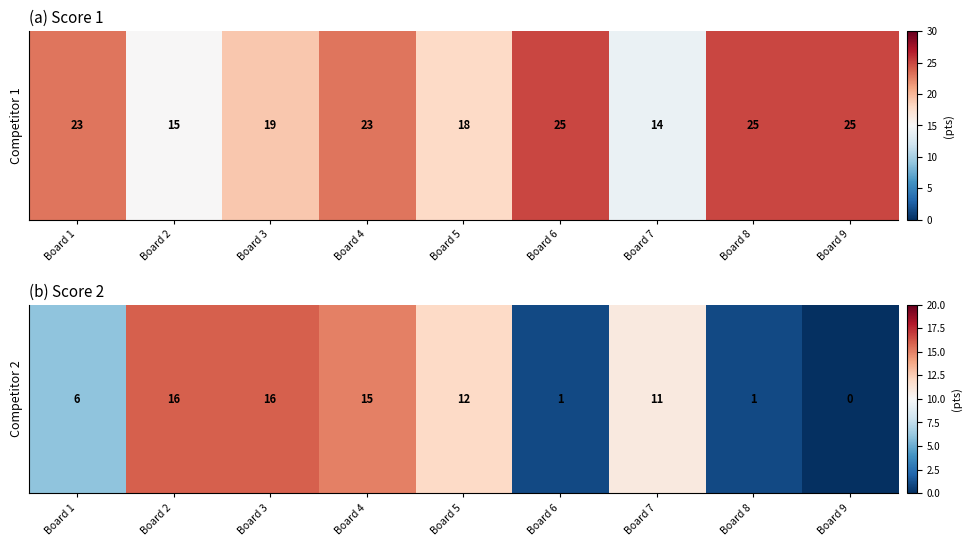

What is the change in value from Board 3 to Board 8?

-15